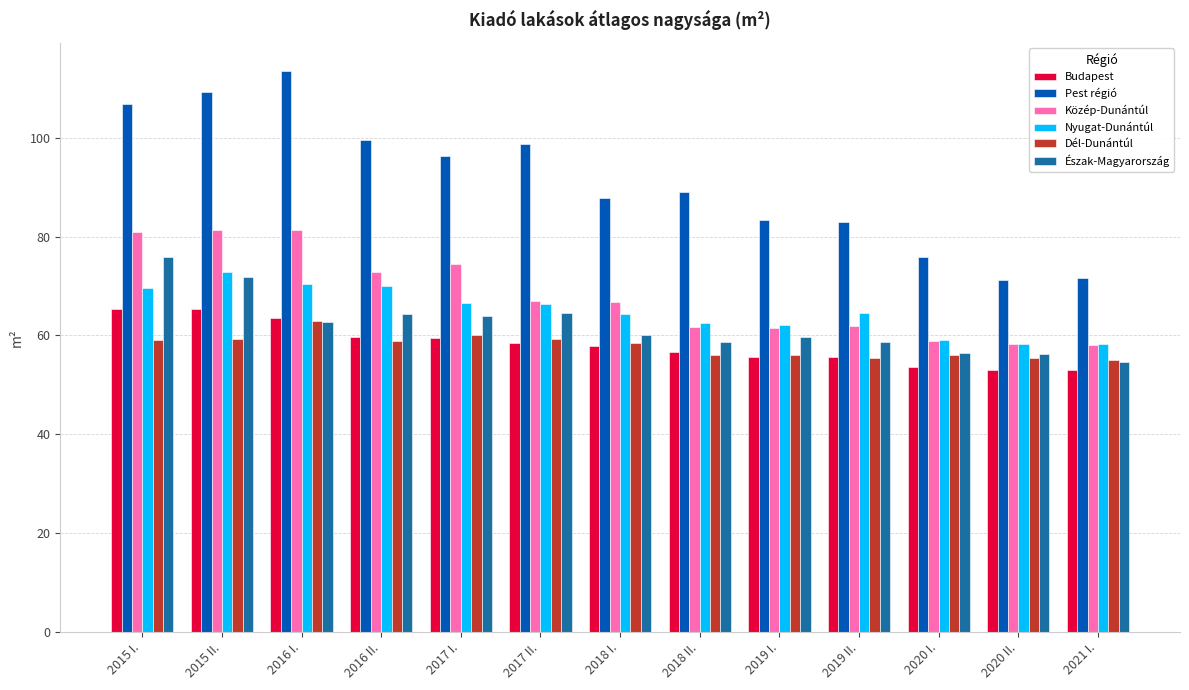

True or false: Budapest has a value of 56.6 at 2018 II..

True